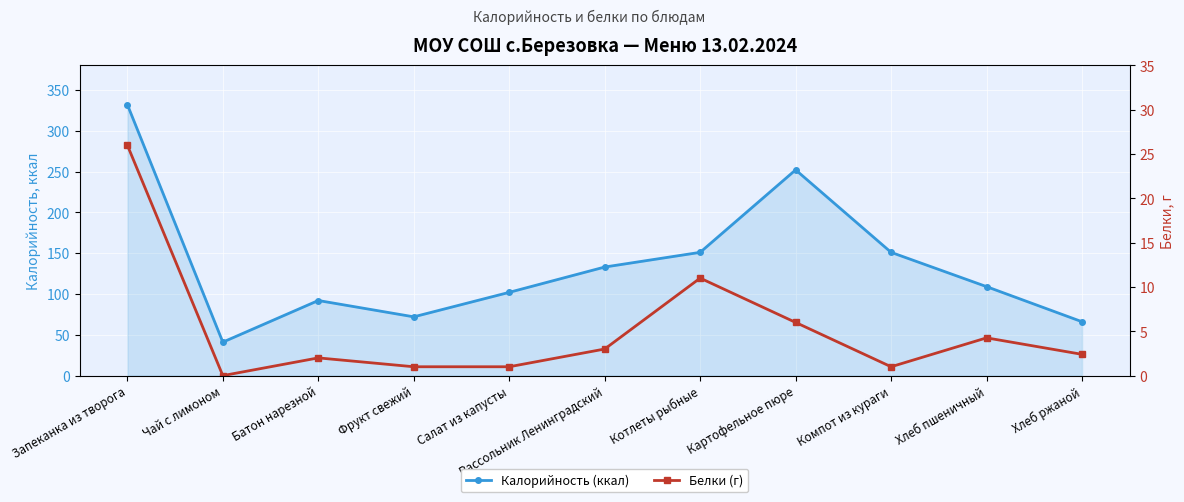

Is it true that Белки (г) equals 3.1 at Котлеты рыбные?

False